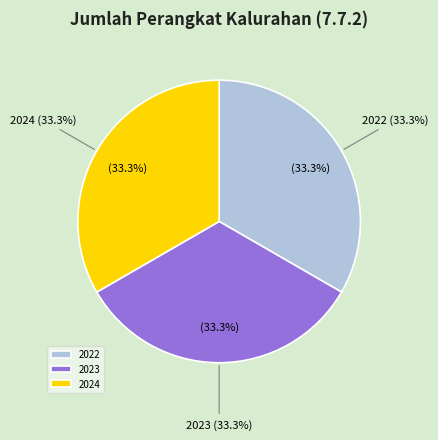

The 2022 slice represents 33% of the pie. True or false?

True